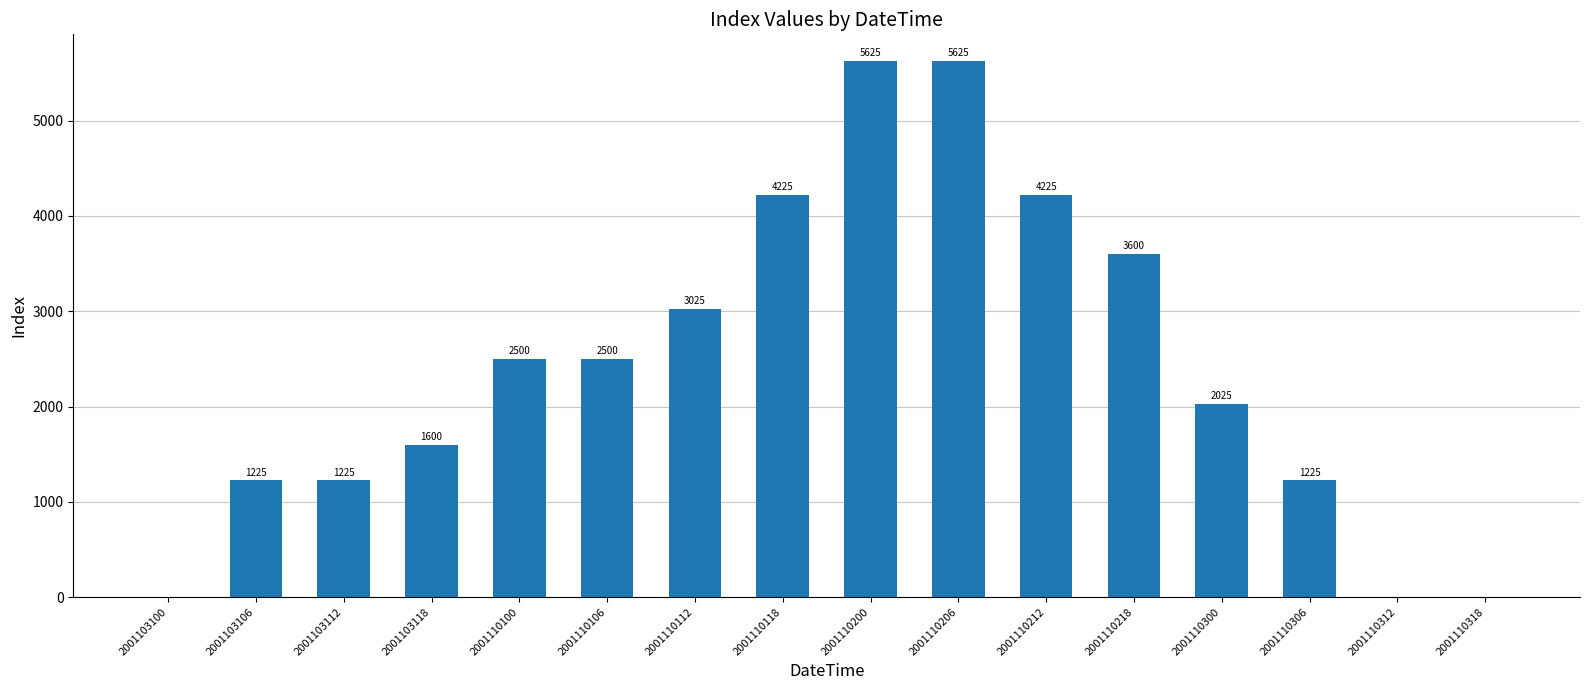

Reading right to left, what are all the values shown in this chart?

2001110318=0	2001110312=0	2001110306=1225	2001110300=2025	2001110218=3600	2001110212=4225	2001110206=5625	2001110200=5625	2001110118=4225	2001110112=3025	2001110106=2500	2001110100=2500	2001103118=1600	2001103112=1225	2001103106=1225	2001103100=0